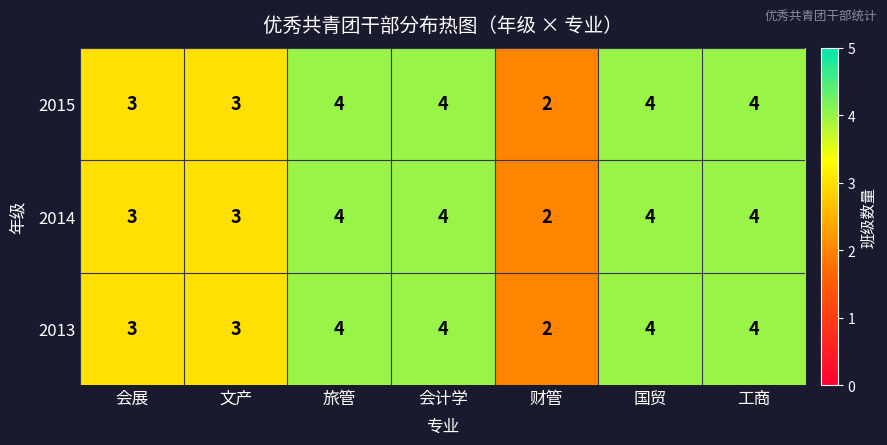

How many 2014 values are between 3 and 4?

6